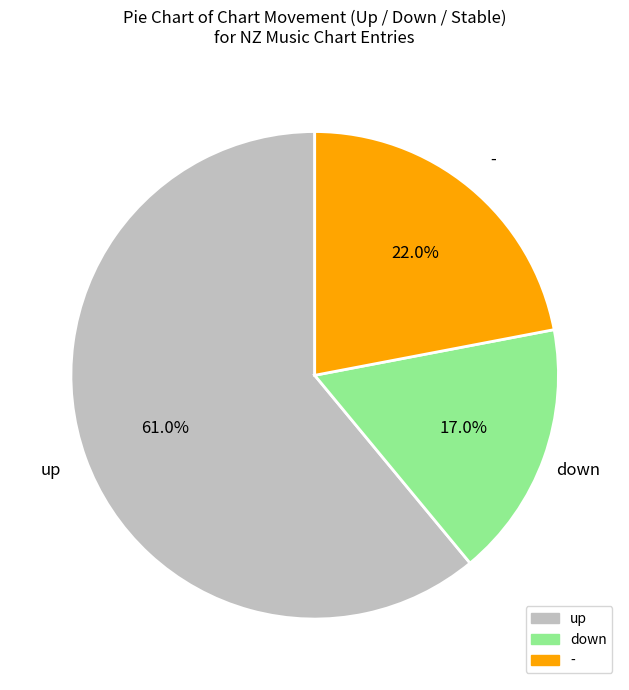

What is the ratio of the value at down to the value at up?

0.3